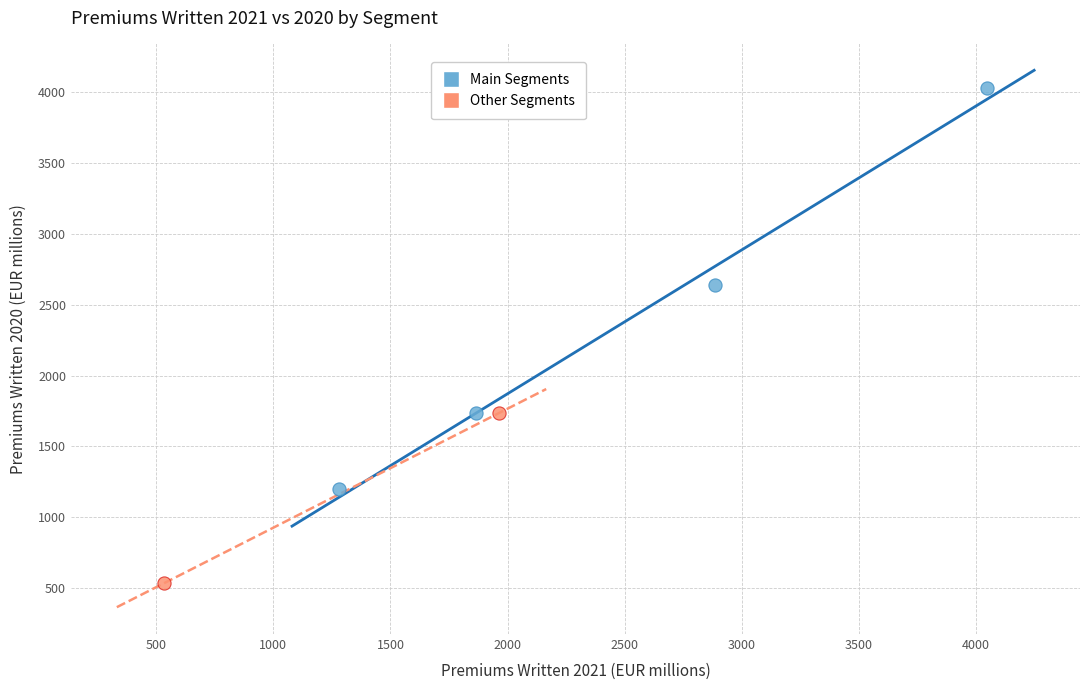

What are all the series names shown in the legend?

Main Segments, Other Segments